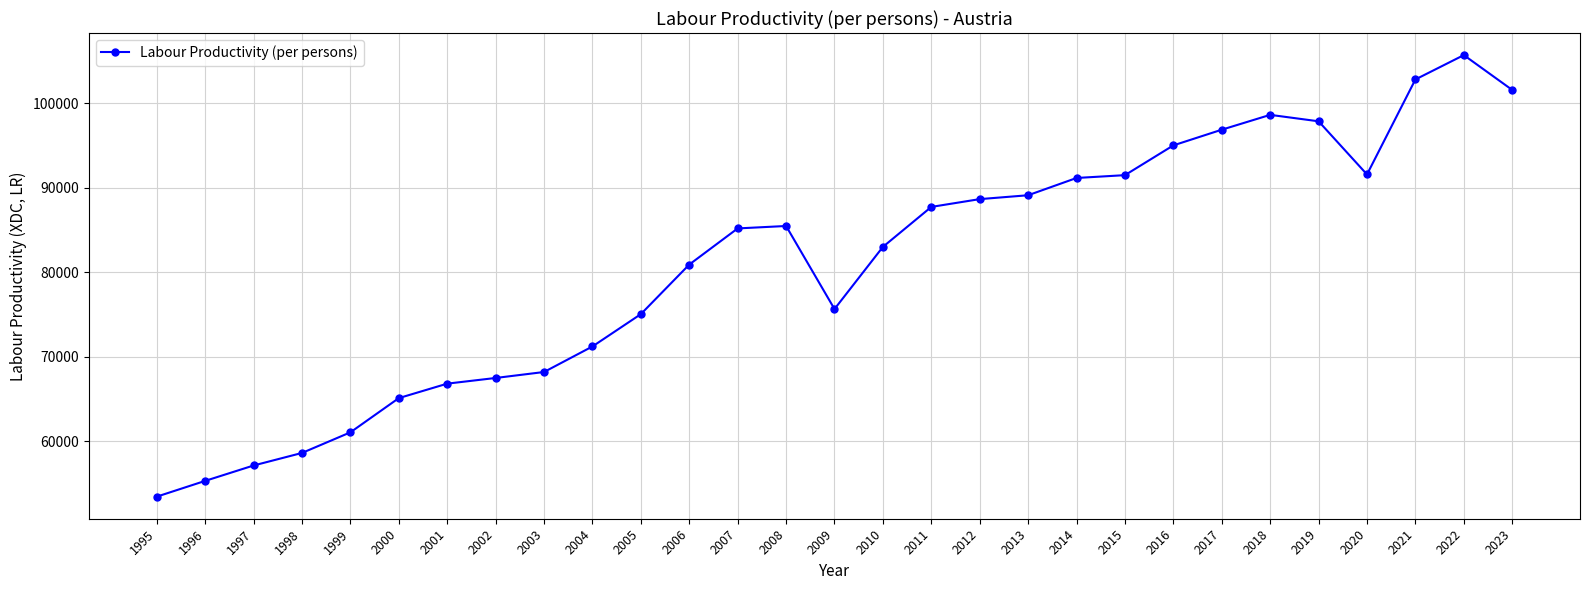

At which category does the data reach its first local valley?

2009